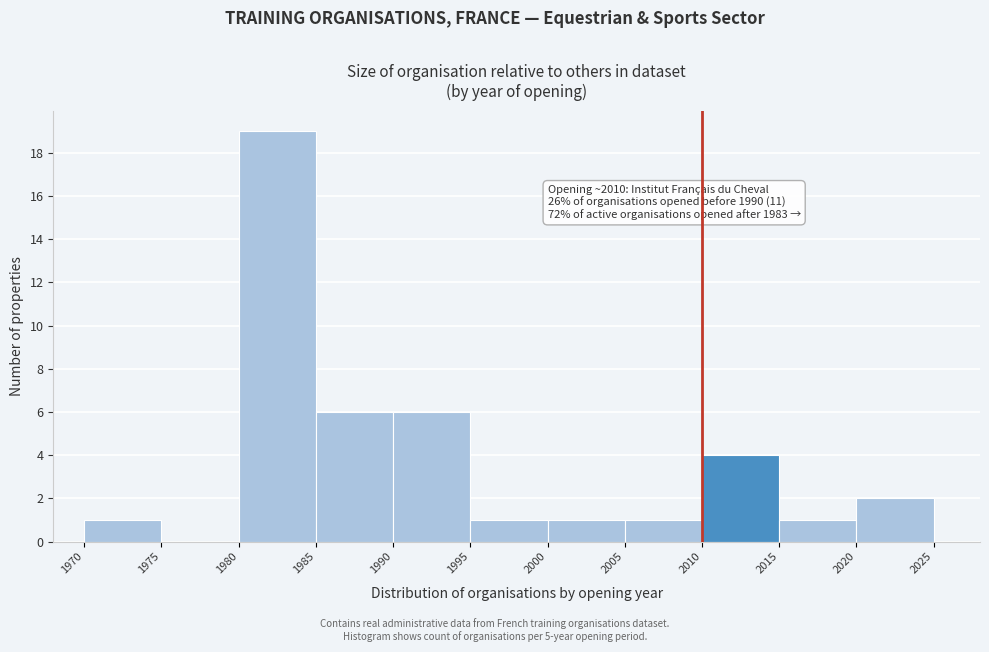

Which range on the x-axis has the tallest bar?

1980 to 1985